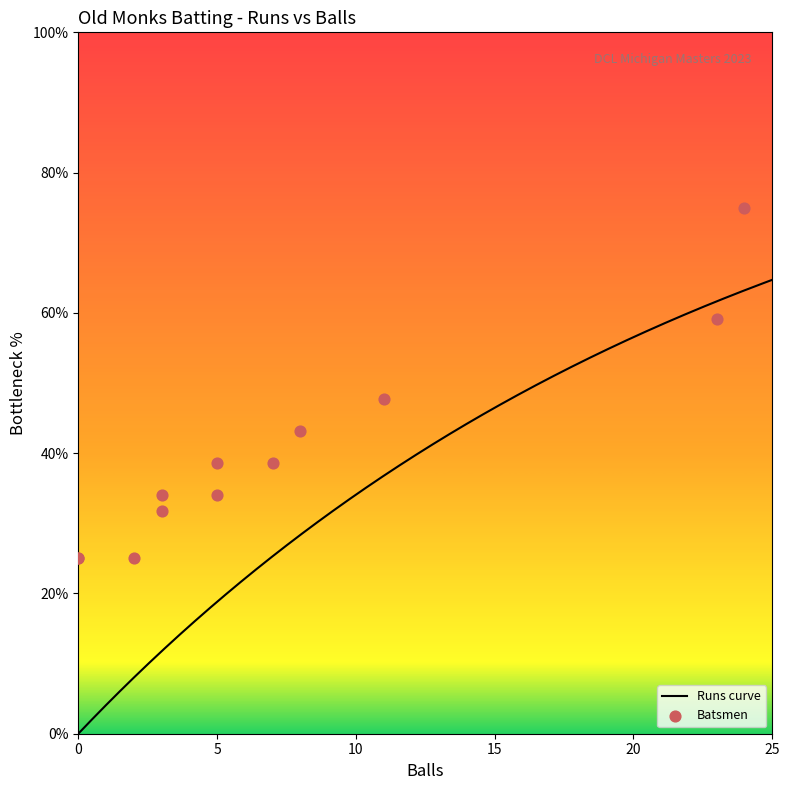

What is the change in value from Uday Tallapragada to Victor Jebakumar?

-4.5